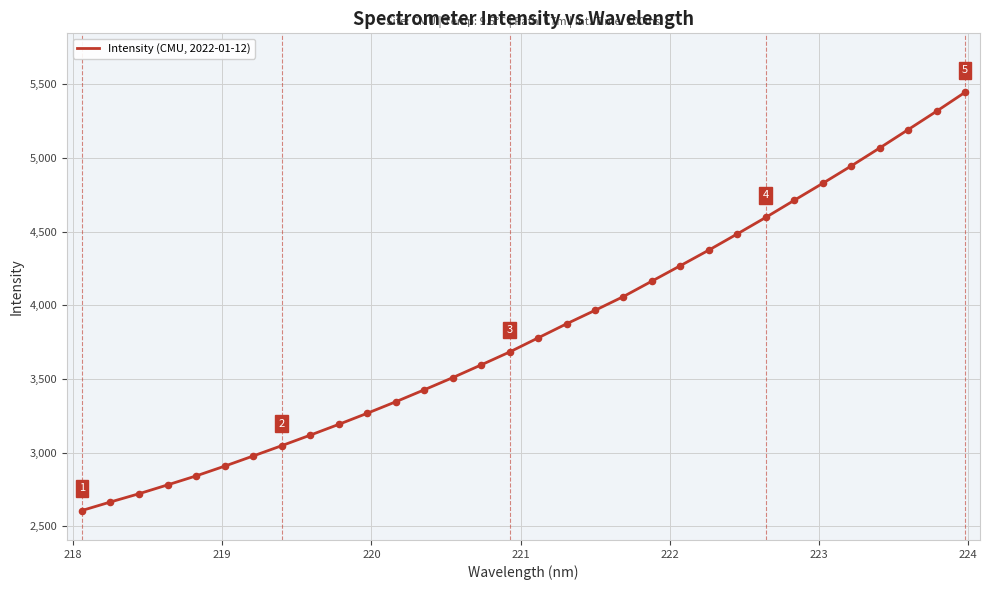

What is the maximum value shown in the chart?

5445.7